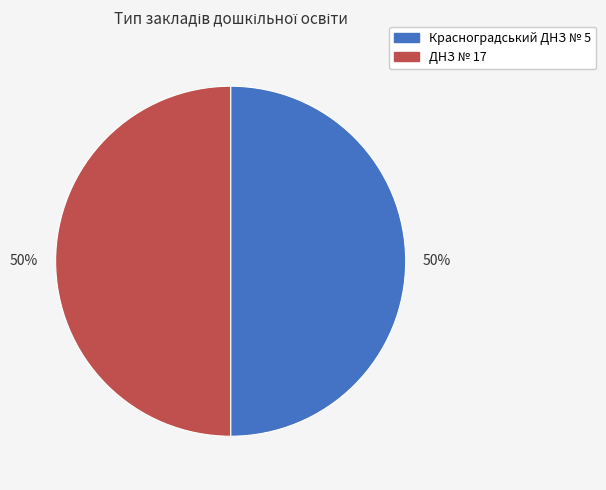

To the nearest percent, what portion does Красноградський ДНЗ № 5 represent?

50%